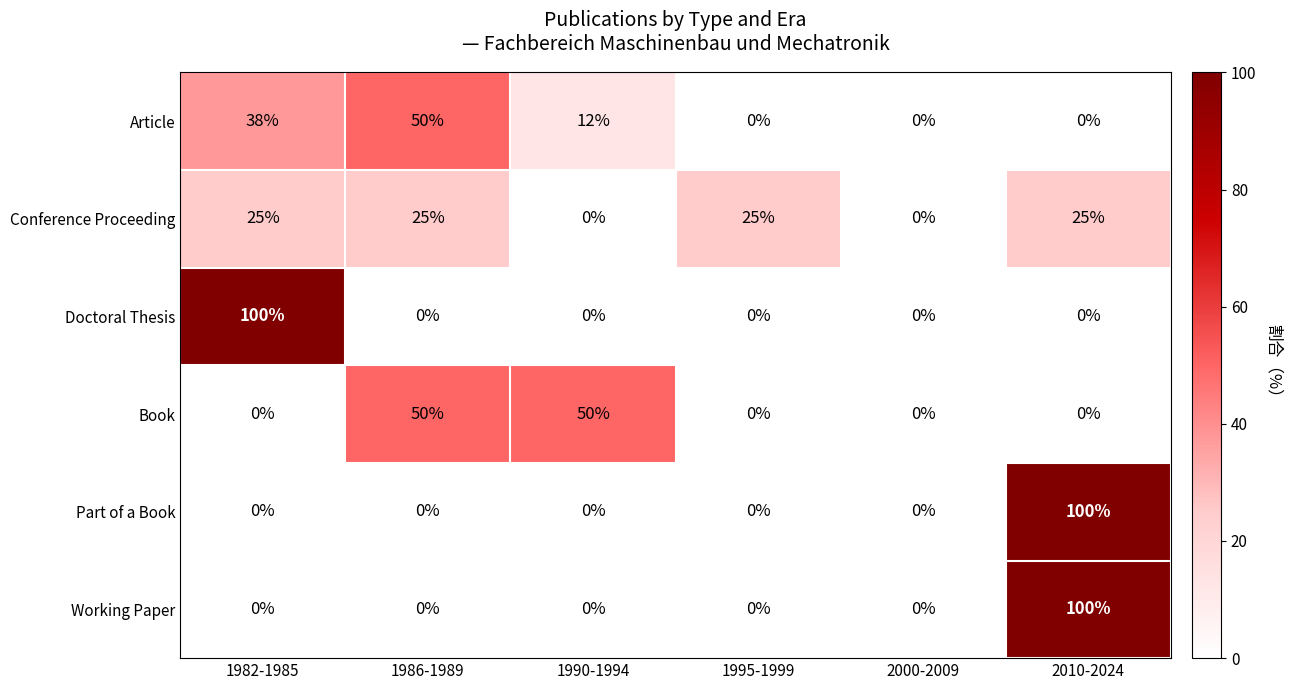

What is the sum of all Working Paper values?

100